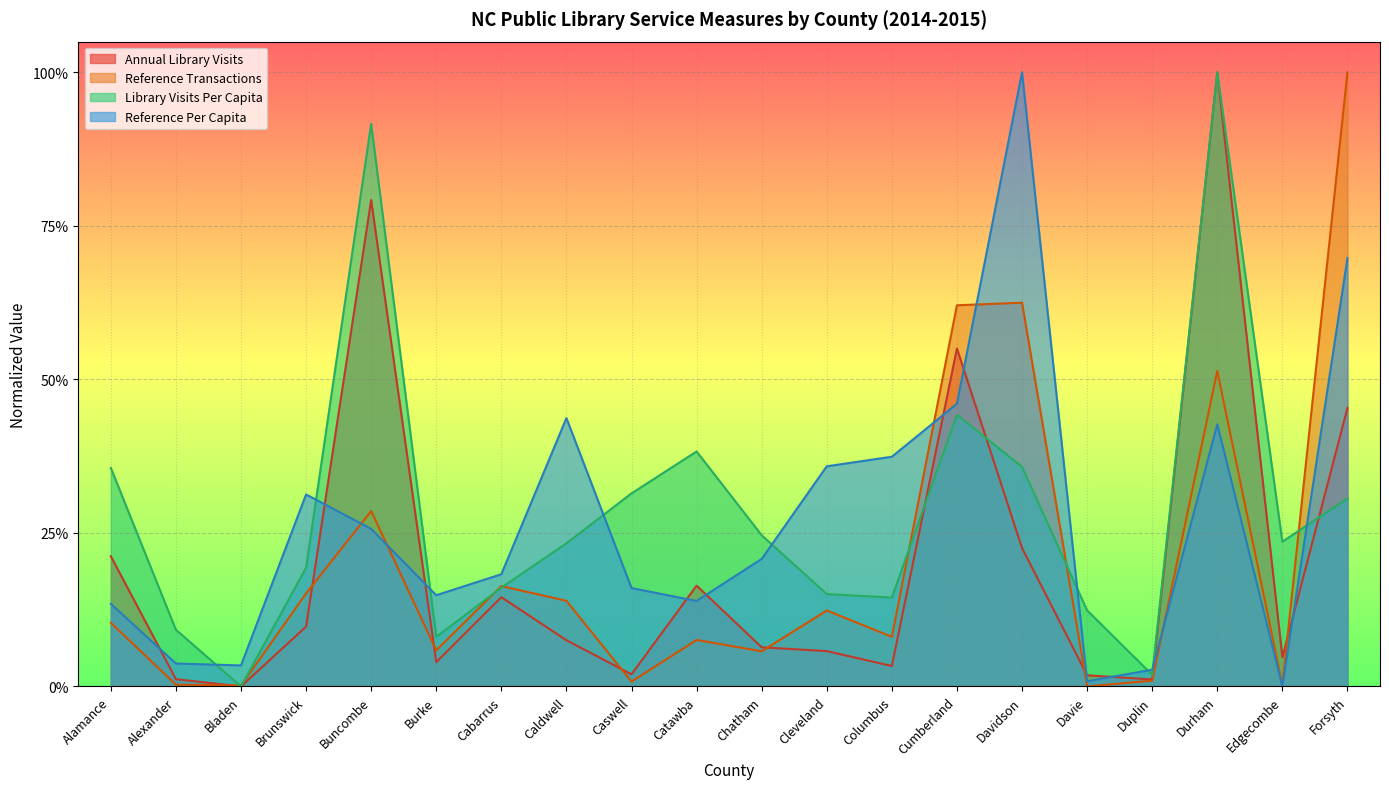

Reading right to left, what are all the values shown in this chart?

Annual Library Visits: Forsyth=0.5	Edgecombe=0.0	Durham=1.0	Duplin=0.0	Davie=0.0	Davidson=0.2	Cumberland=0.6	Columbus=0.0	Cleveland=0.1	Chatham=0.1	Catawba=0.2	Caswell=0.0	Caldwell=0.1	Cabarrus=0.1	Burke=0.0	Buncombe=0.8	Brunswick=0.1	Bladen=0.0	Alexander=0.0	Alamance=0.2
Library Visits Per Capita: Forsyth=0.3	Edgecombe=0.2	Durham=1.0	Duplin=0.0	Davie=0.1	Davidson=0.4	Cumberland=0.4	Columbus=0.1	Cleveland=0.2	Chatham=0.2	Catawba=0.4	Caswell=0.3	Caldwell=0.2	Cabarrus=0.2	Burke=0.1	Buncombe=0.9	Brunswick=0.2	Bladen=0.0	Alexander=0.1	Alamance=0.4
Reference Transactions: Forsyth=1.0	Edgecombe=0.0	Durham=0.5	Duplin=0.0	Davie=0.0	Davidson=0.6	Cumberland=0.6	Columbus=0.1	Cleveland=0.1	Chatham=0.1	Catawba=0.1	Caswell=0.0	Caldwell=0.1	Cabarrus=0.2	Burke=0.1	Buncombe=0.3	Brunswick=0.2	Bladen=0.0	Alexander=0.0	Alamance=0.1
Reference Per Capita: Forsyth=0.7	Edgecombe=0.0	Durham=0.4	Duplin=0.0	Davie=0.0	Davidson=1.0	Cumberland=0.5	Columbus=0.4	Cleveland=0.4	Chatham=0.2	Catawba=0.1	Caswell=0.2	Caldwell=0.4	Cabarrus=0.2	Burke=0.1	Buncombe=0.3	Brunswick=0.3	Bladen=0.0	Alexander=0.0	Alamance=0.1